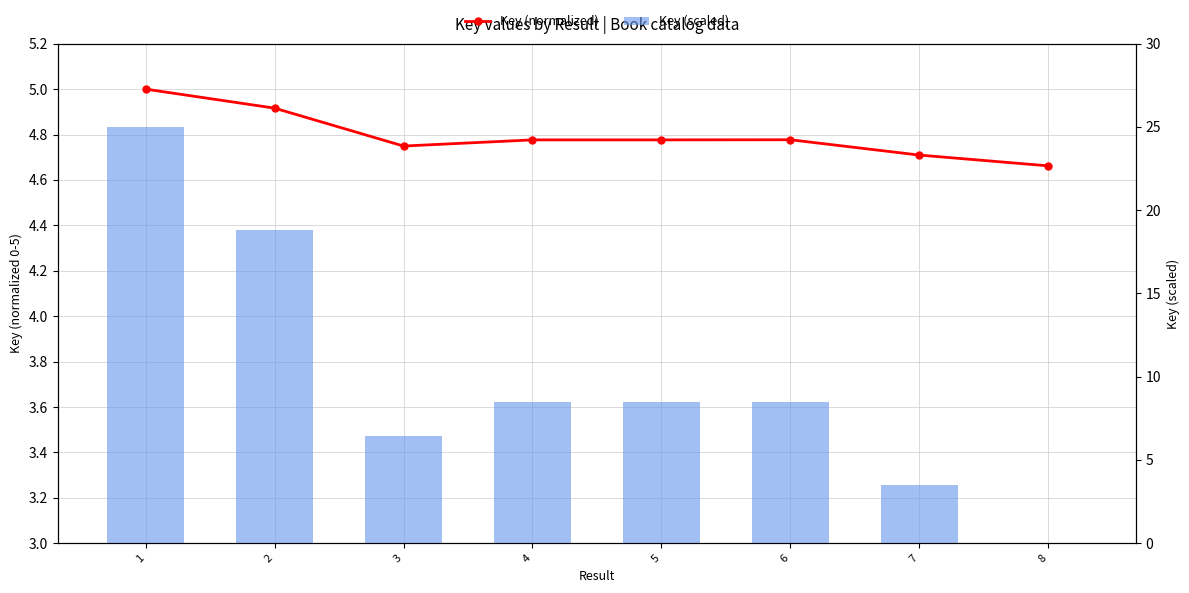

Reading left to right, transcribe all the data shown in this chart.

Key (normalized): 1=5.0	2=4.9	3=4.7	4=4.8	5=4.8	6=4.8	7=4.7	8=4.7
Key (scaled): 1=25.0	2=18.8	3=6.5	4=8.5	5=8.5	6=8.5	7=3.5	8=0.0